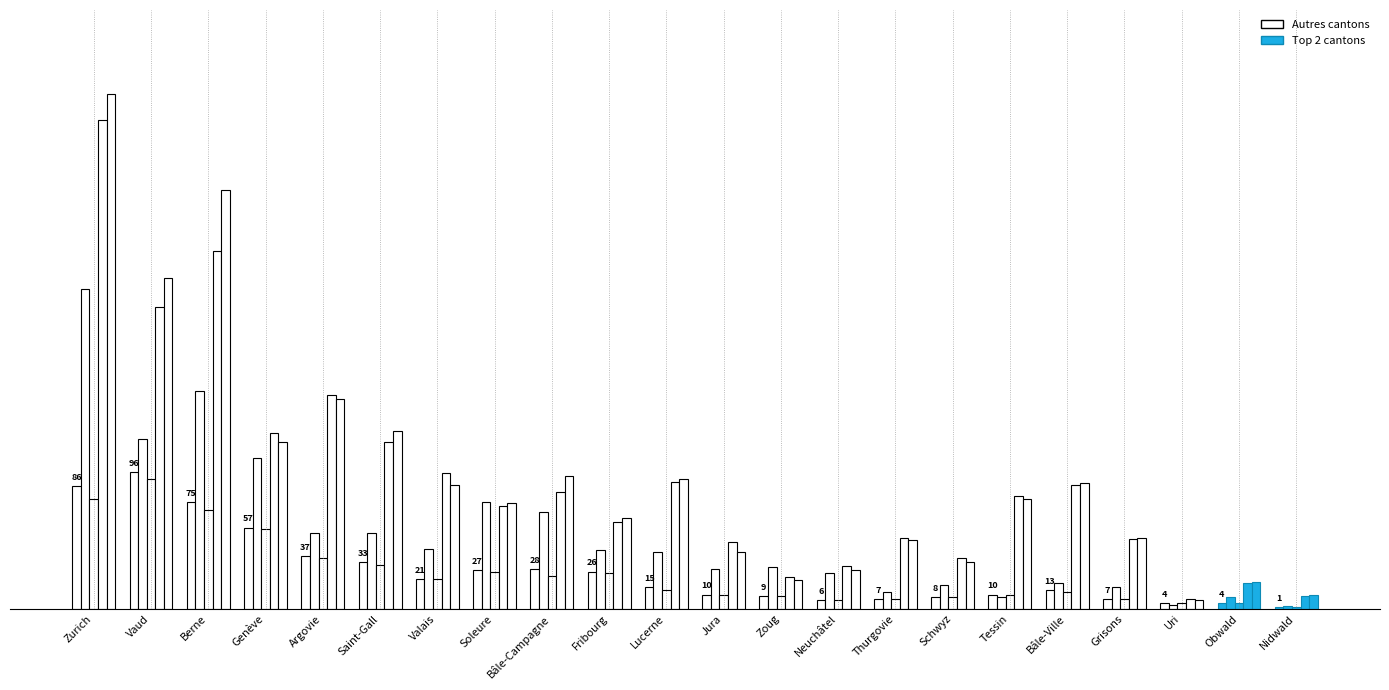

What is the label of the 20th bar from the left?

Uri